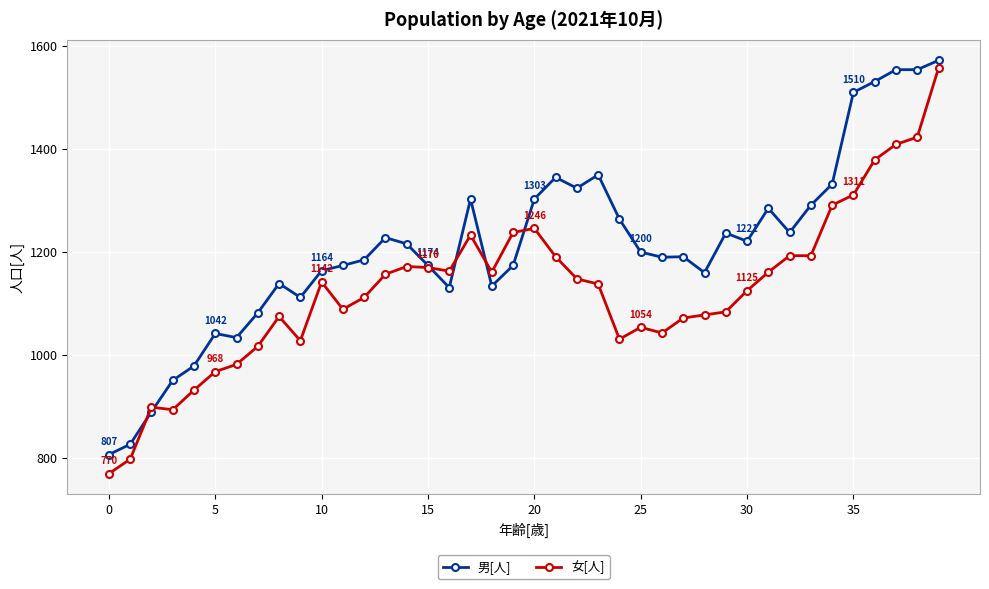

What is the minimum value shown in the chart?

770